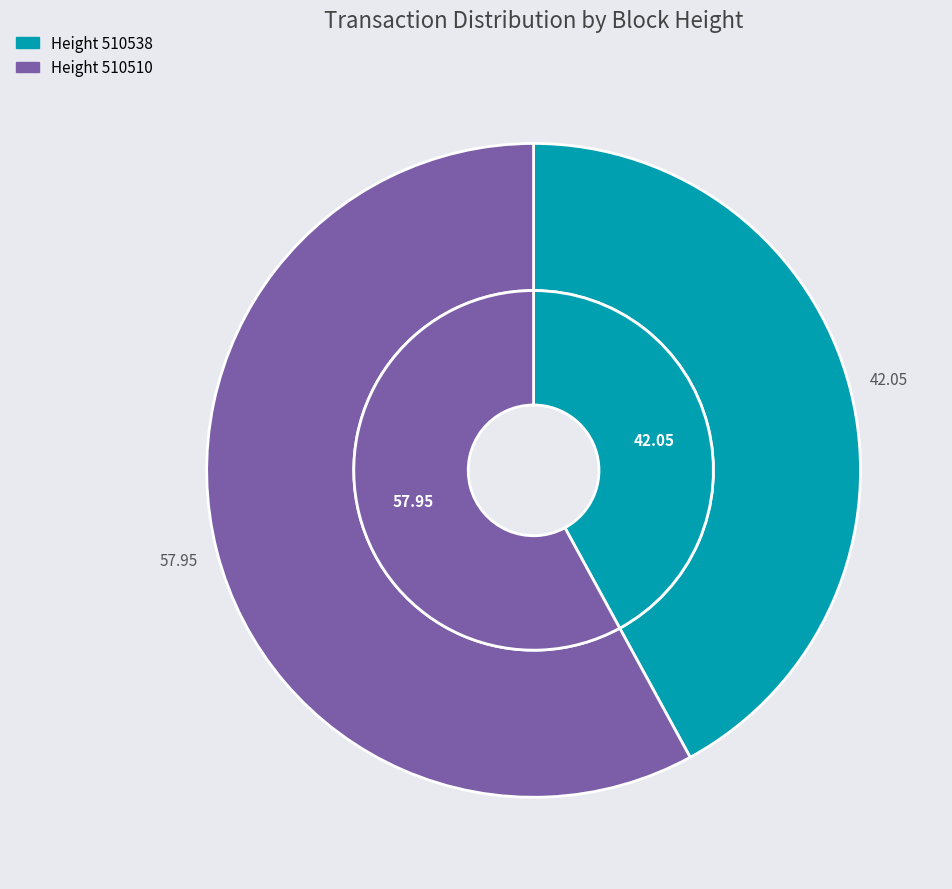

To the nearest percent, what is the difference between the 510538 and 510510 slice percentages?

16%